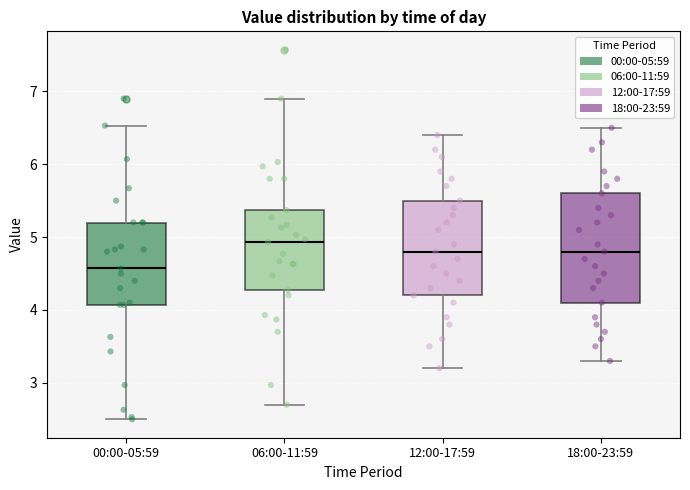

Which box has the highest median line?

06:00-11:59